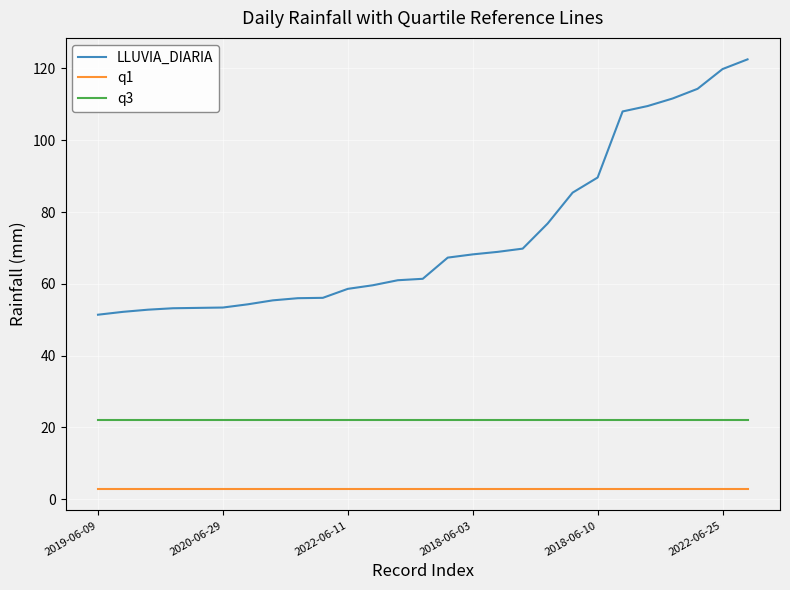

List the series in order of their overall mean, lowest first.

q1, q3, LLUVIA_DIARIA